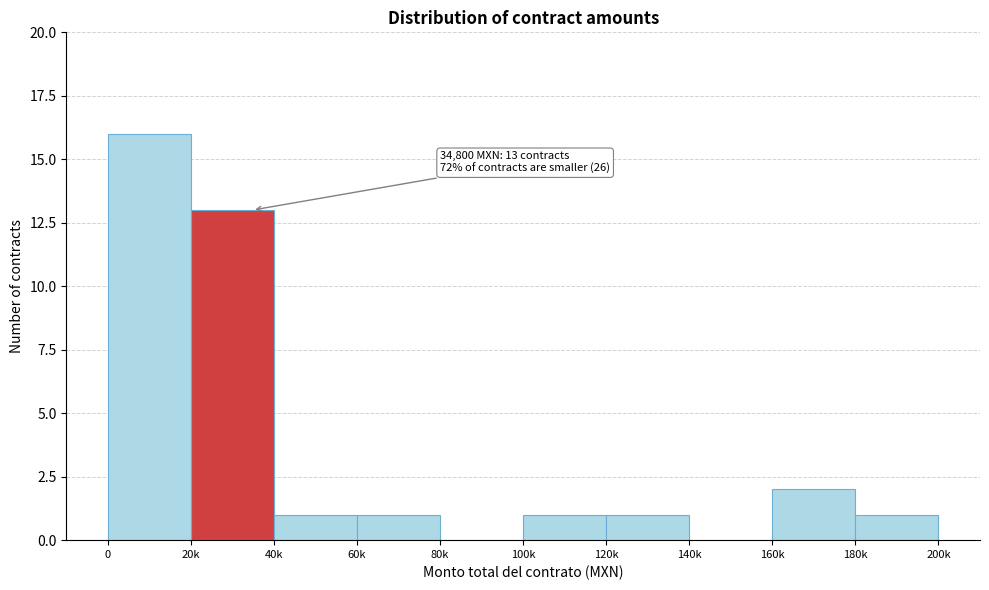

Reading right to left, extract all data points from this chart.

180k=1	160k=2	140k=0	120k=1	100k=1	80k=0	60k=1	40k=1	20k=13	0=16